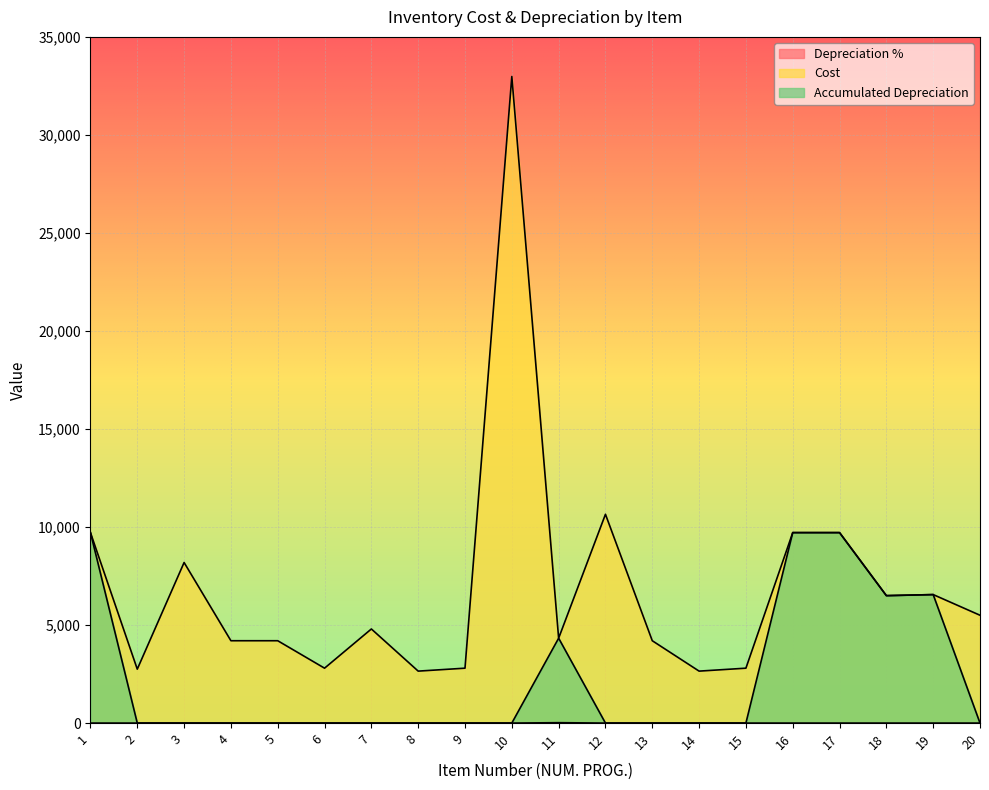

What is the sum of all Depreciation % values?

20.0